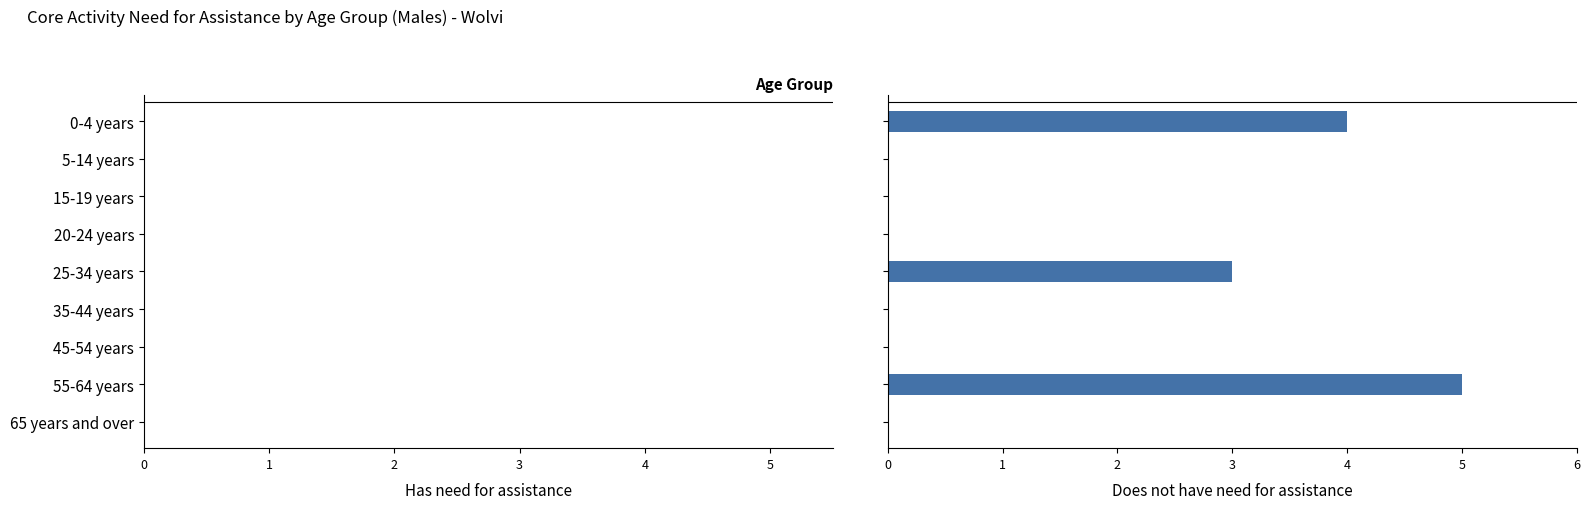

What is the maximum value shown in the chart?

5